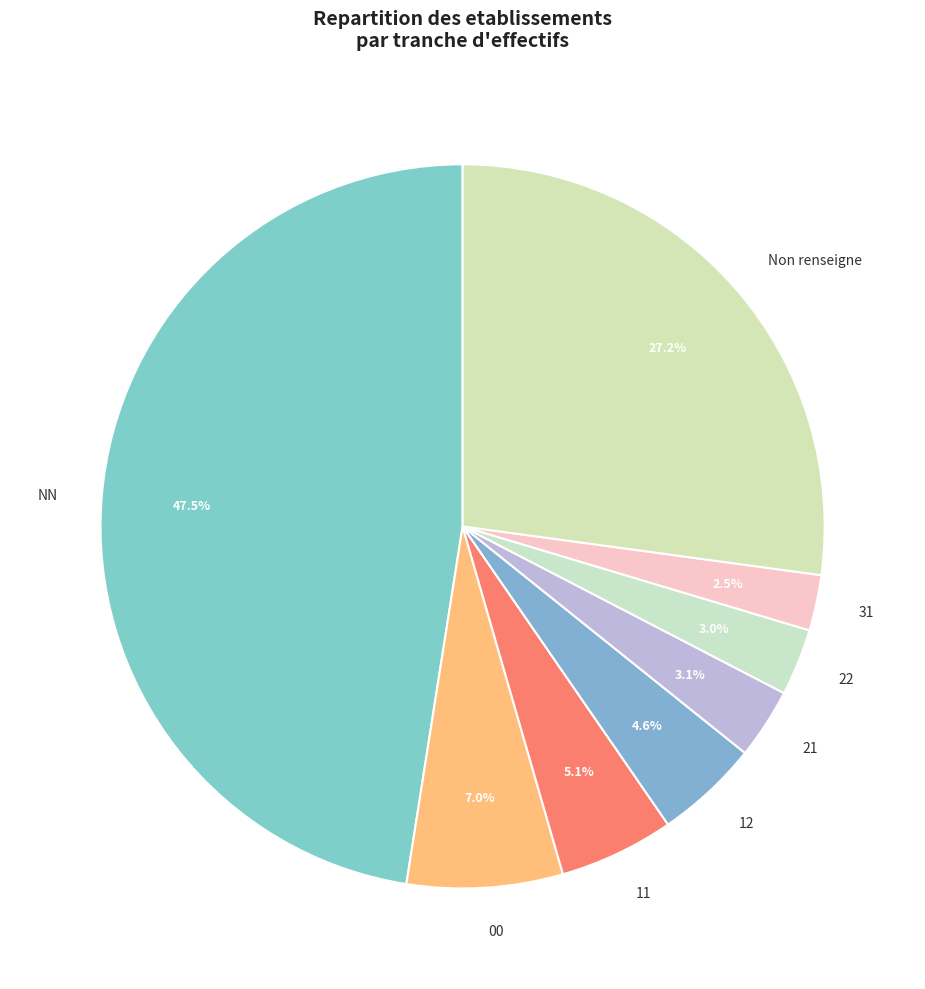

Which category has the biggest portion of the pie?

NN